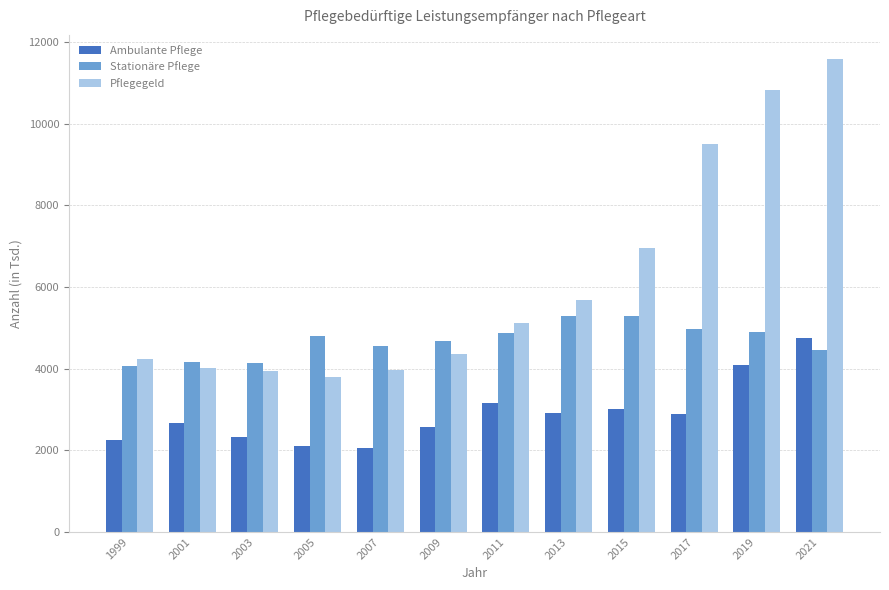

What is the approximate value of Pflegegeld at 1999?

4243